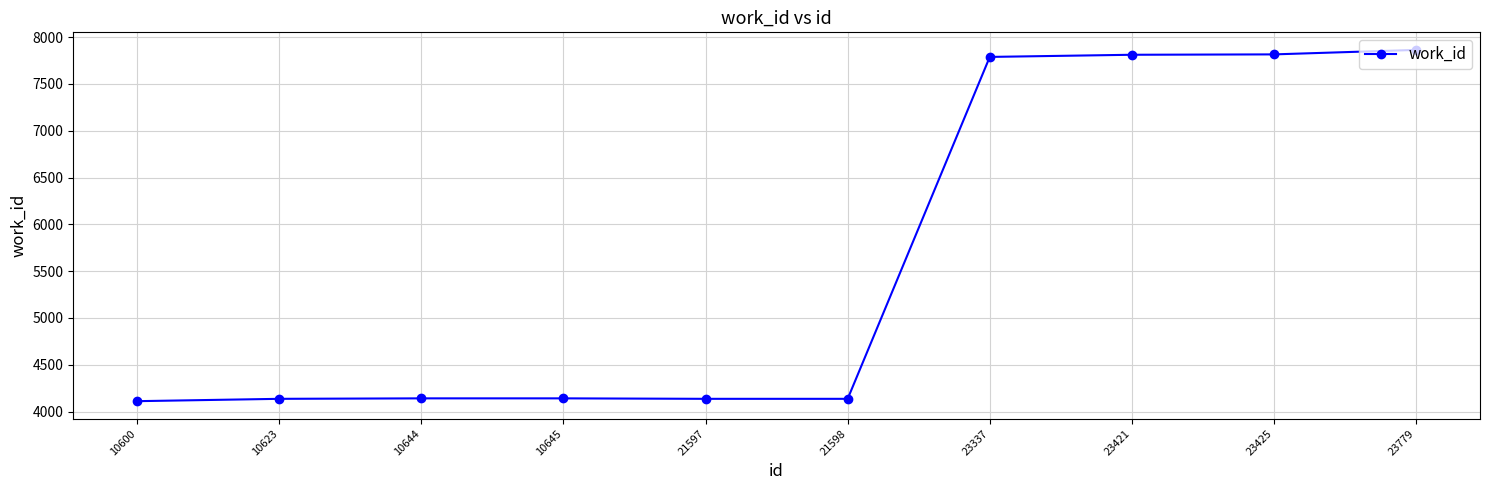

What is the sum of all values?

56082